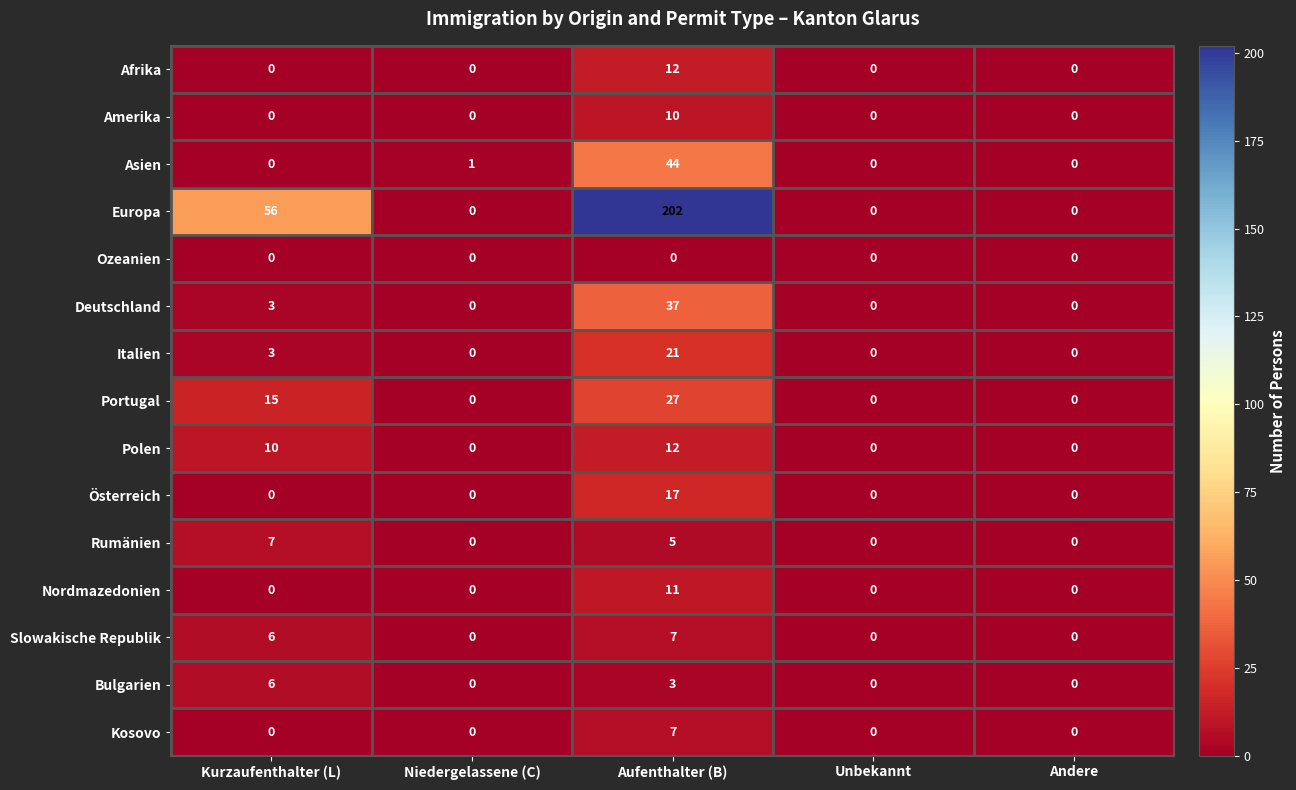

What is the greatest value displayed?

202